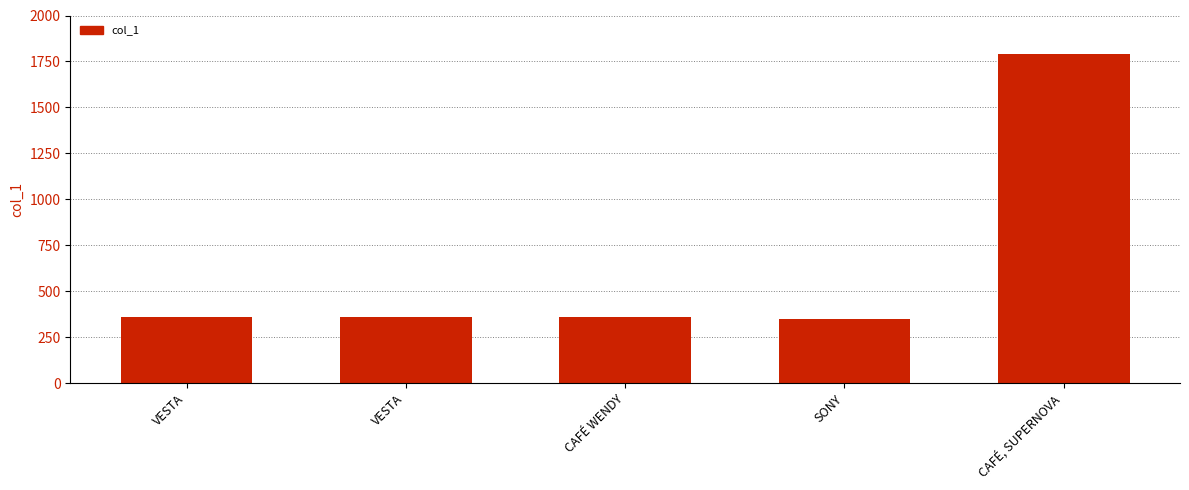

Does the chart contain any negative values?

No